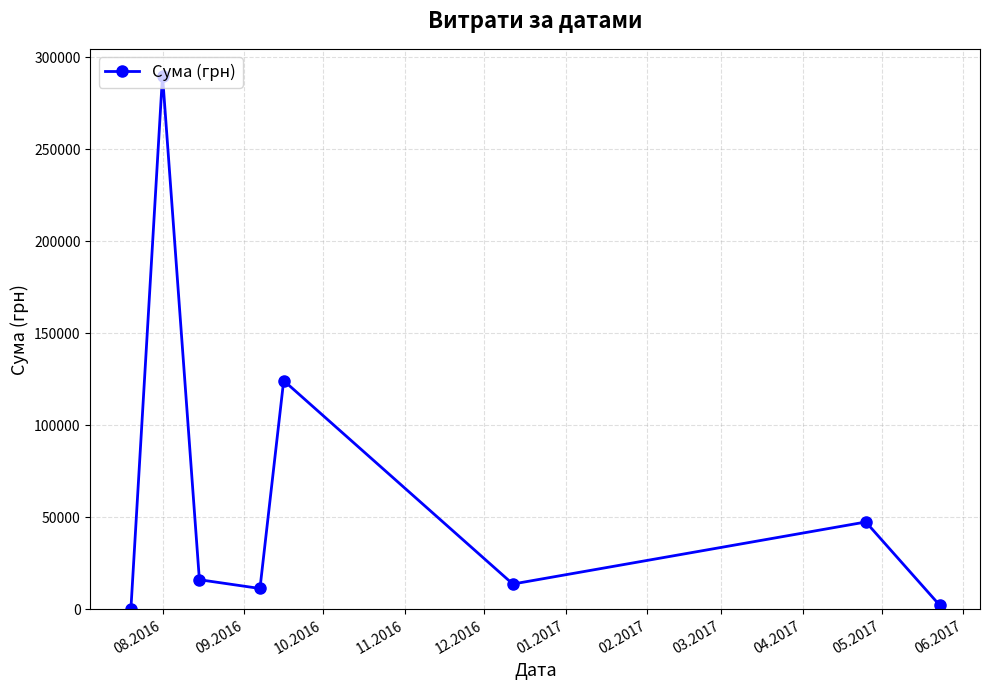

What is the maximum value shown in the chart?

290101.4